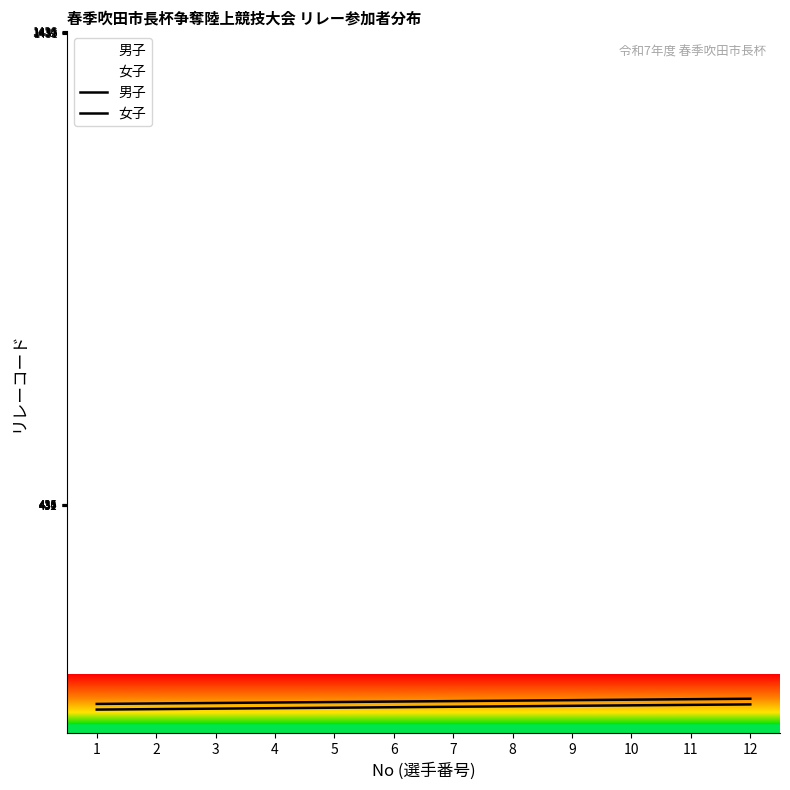

At which label does 女子 reach its minimum?

1